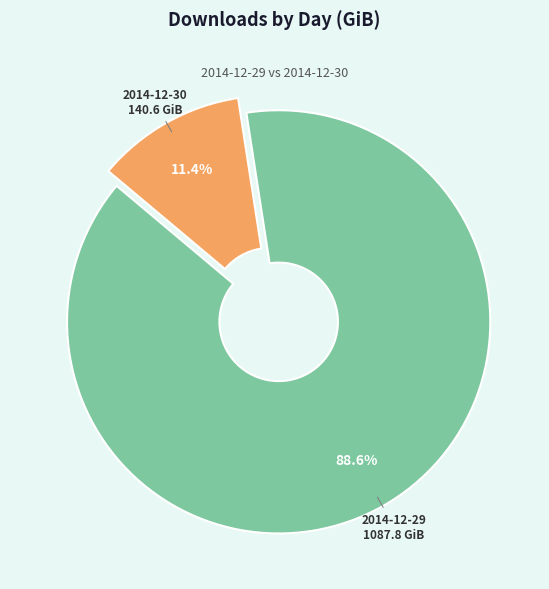

How many segments does this pie chart have?

2